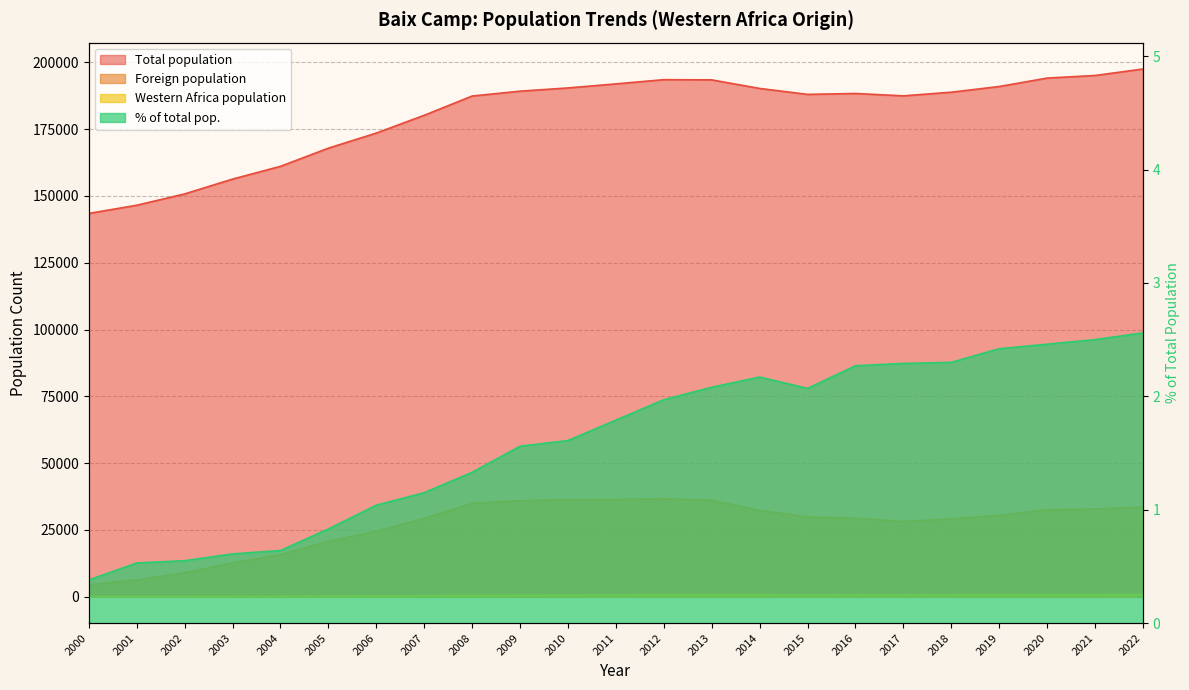

What is the total value across all series at 2009?

225707.6